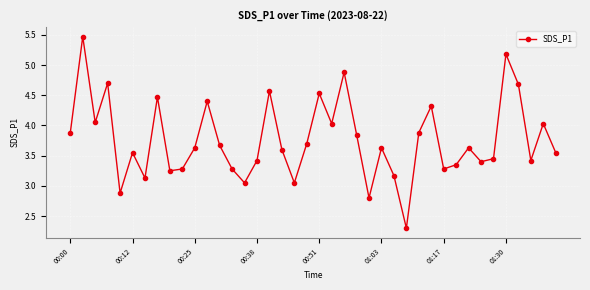

Is this an area chart (filled region under the line)?

No